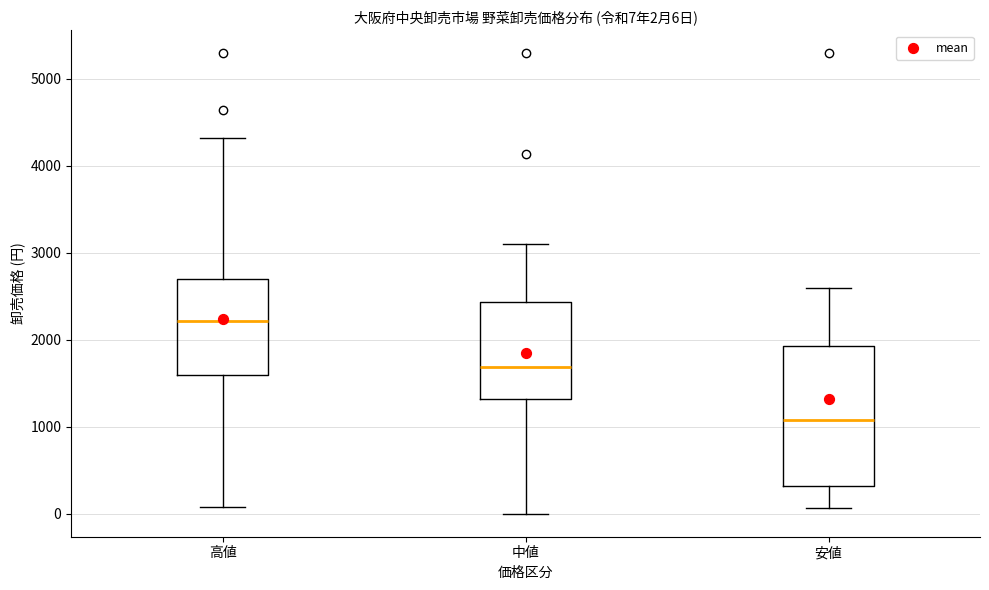

Which box's median line is the highest?

高値